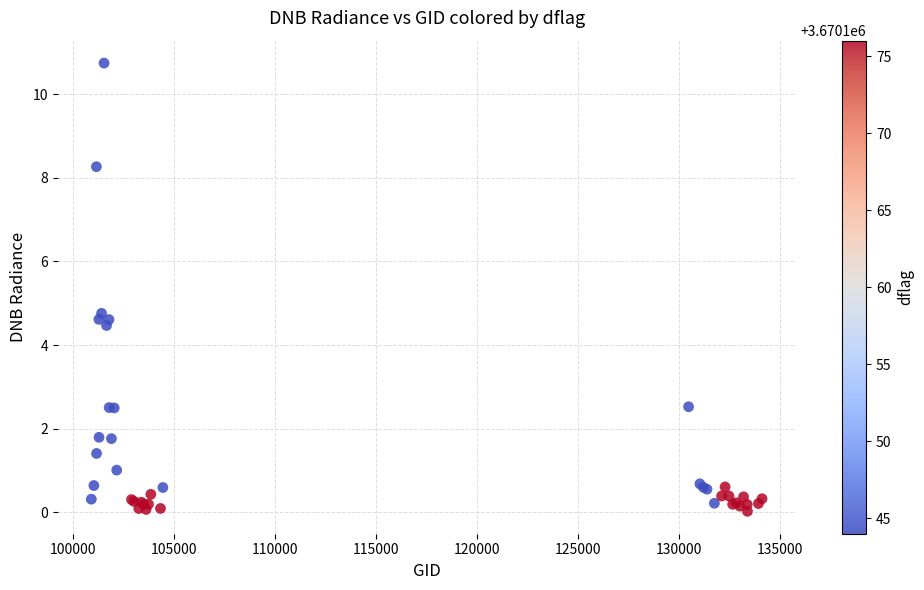

What Y value in the scatter plot is closest to 5?

4.8